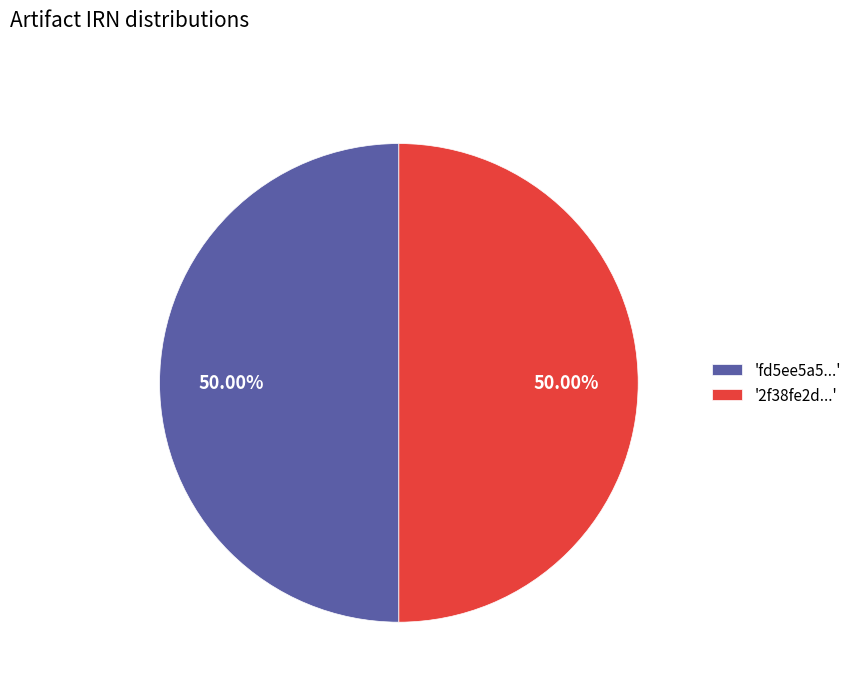

Do 'fd5ee5a5...' and '2f38fe2d...' together represent more than half of the pie?

Yes